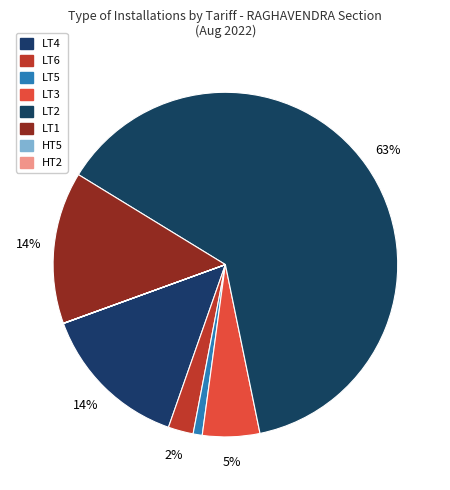

What is the majority slice?

LT2